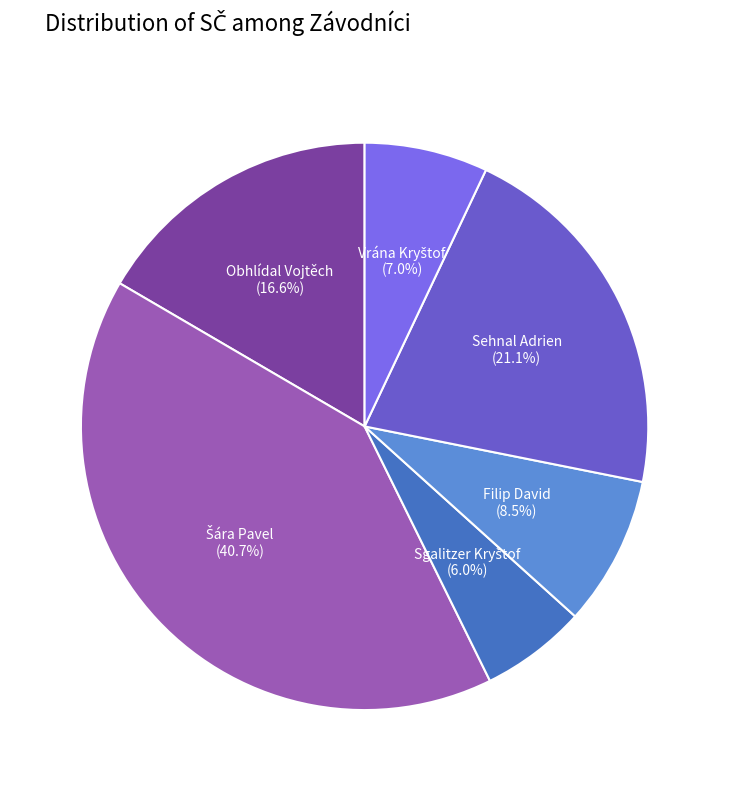

What percentage is the Obhlídal Vojtěch slice, to the nearest percent?

17%